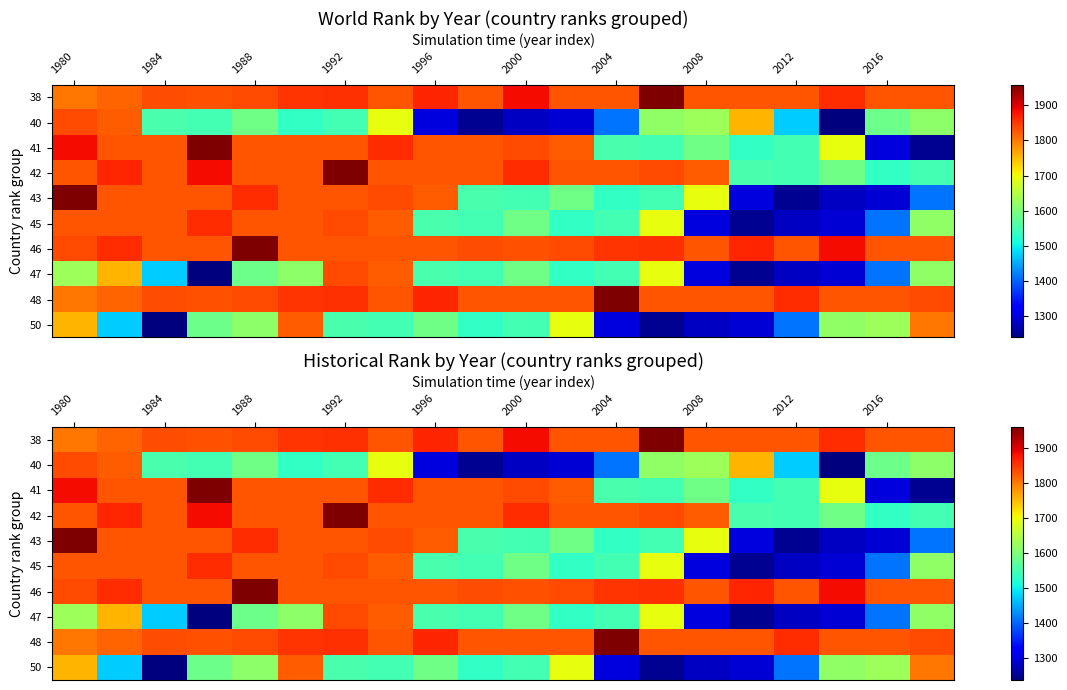

What is the average value of the 48 series?

1840